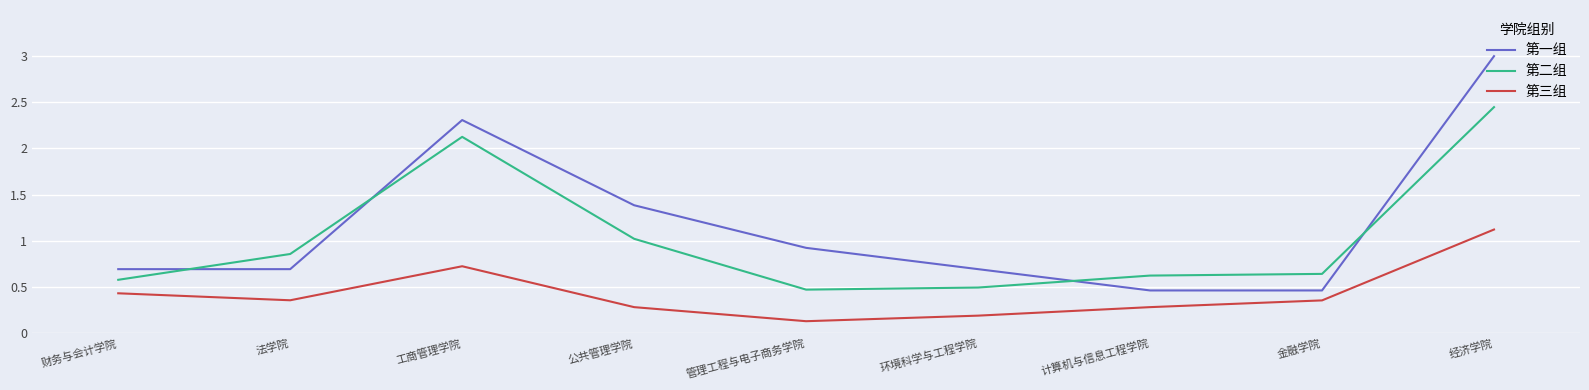

The 第三组 series shows 0.4 at 金融学院. True or false?

True